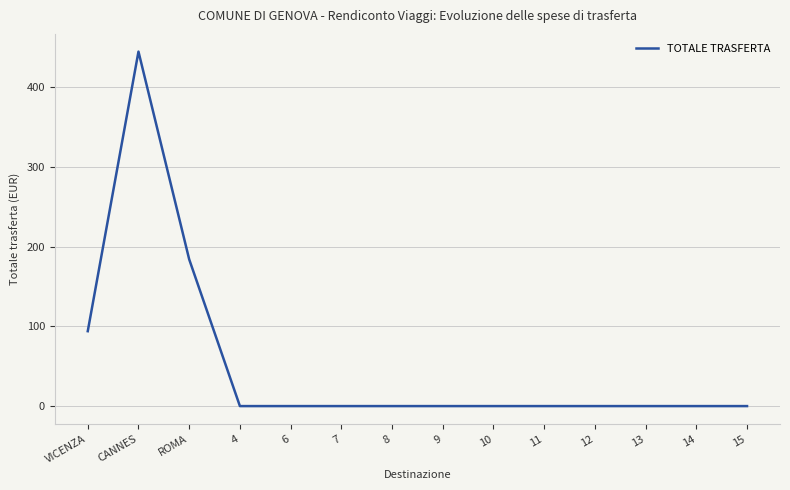

What is the sum of the values at ROMA and 10?

184.0